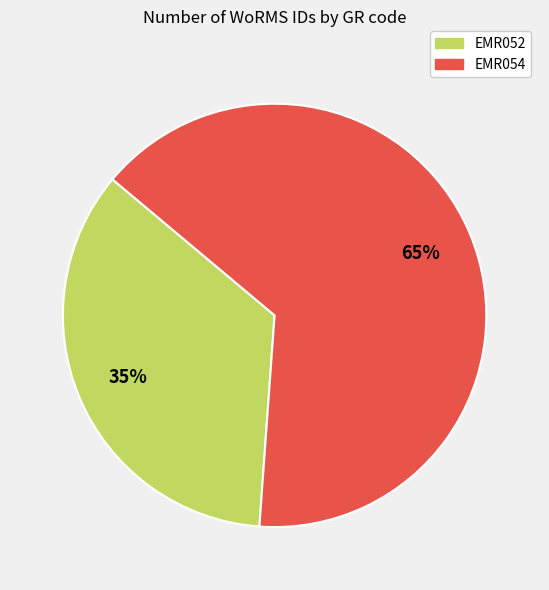

What is the majority slice?

EMR054